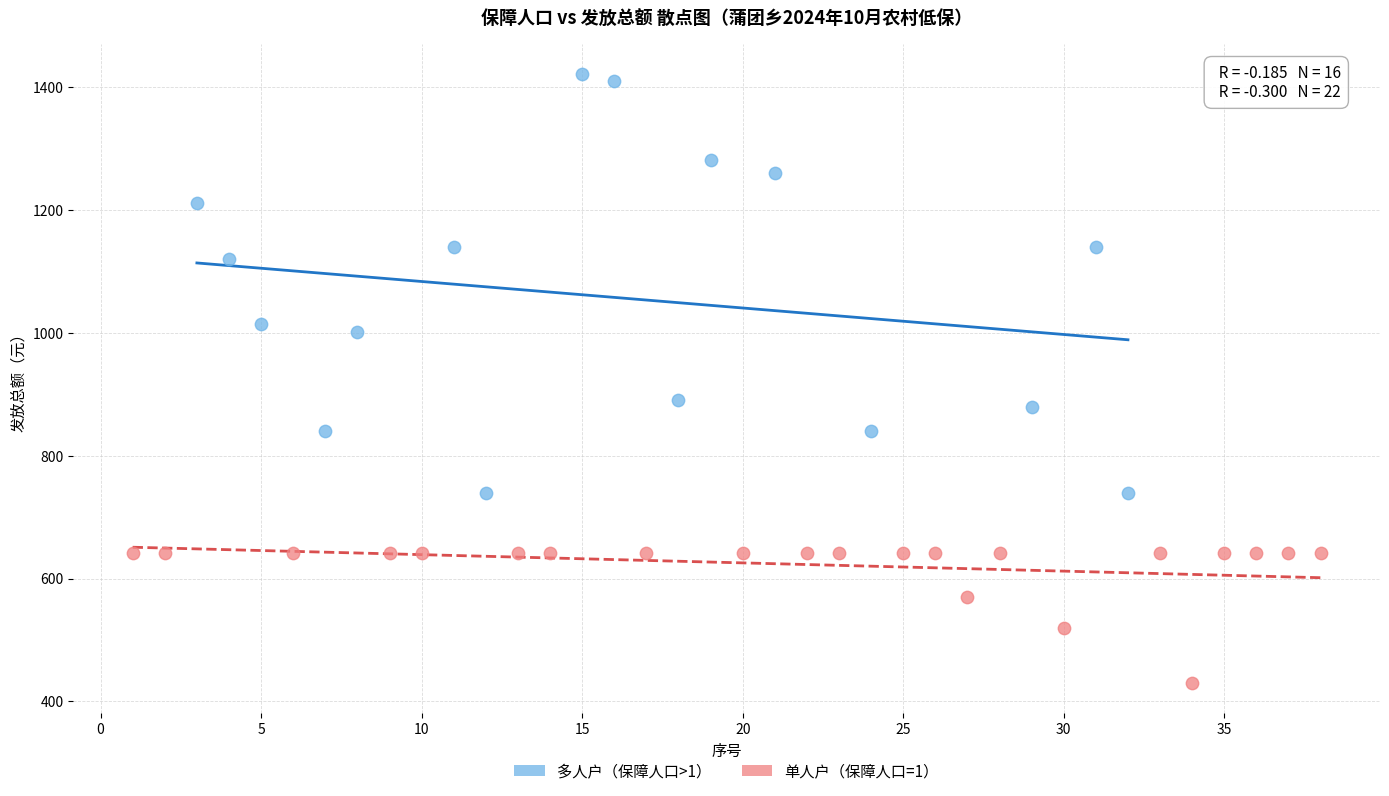

Which series reaches the minimum Y coordinate?

单人户（保障人口=1）